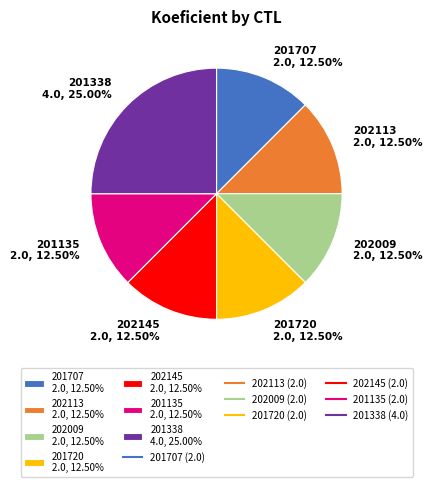

To the nearest percent, what is the average slice percentage?

14%